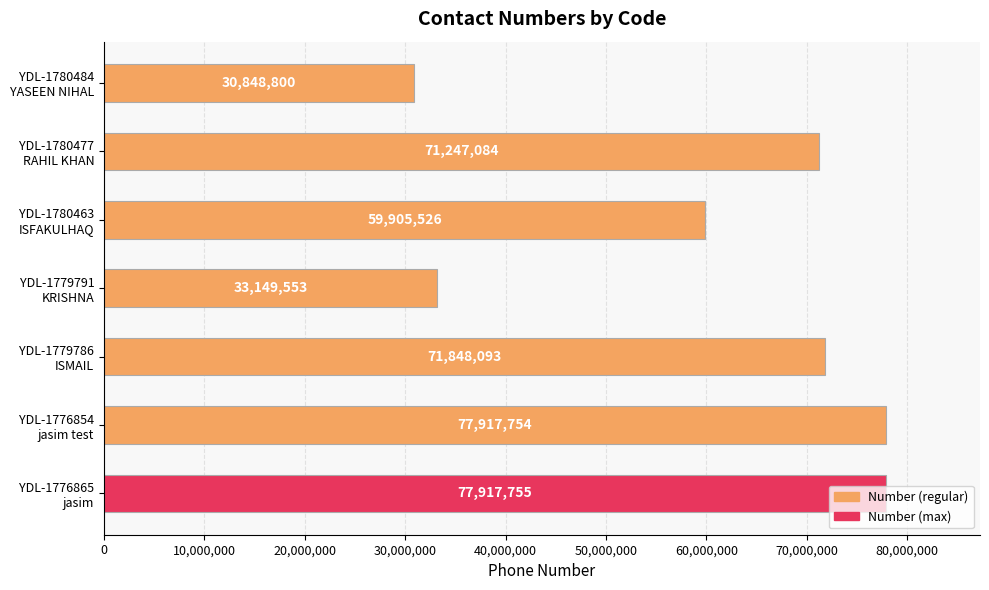

What is the average value?

60404938